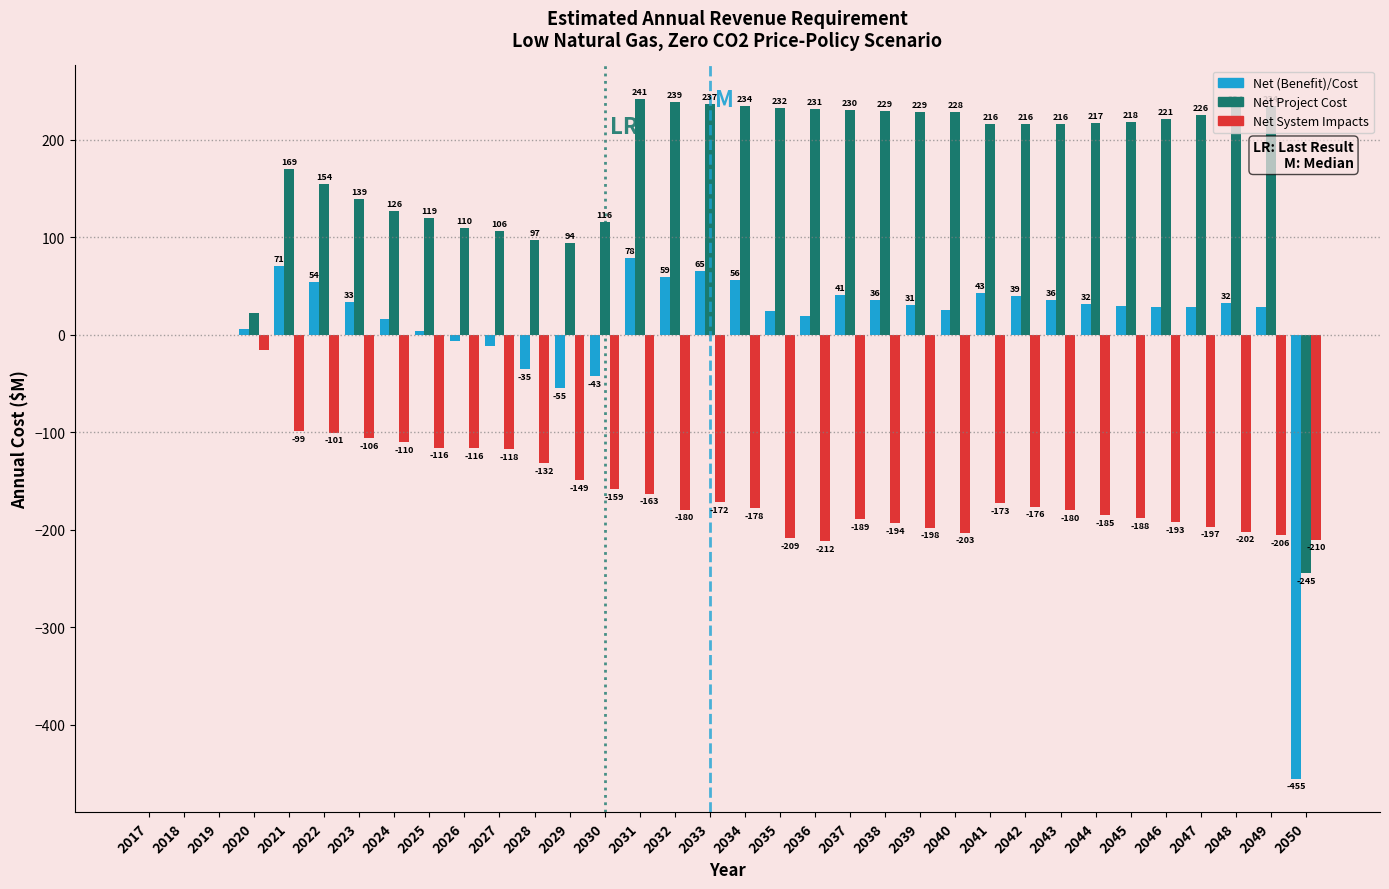

Is it true that Net (Benefit)/Cost equals -224.1 at 2017?

False